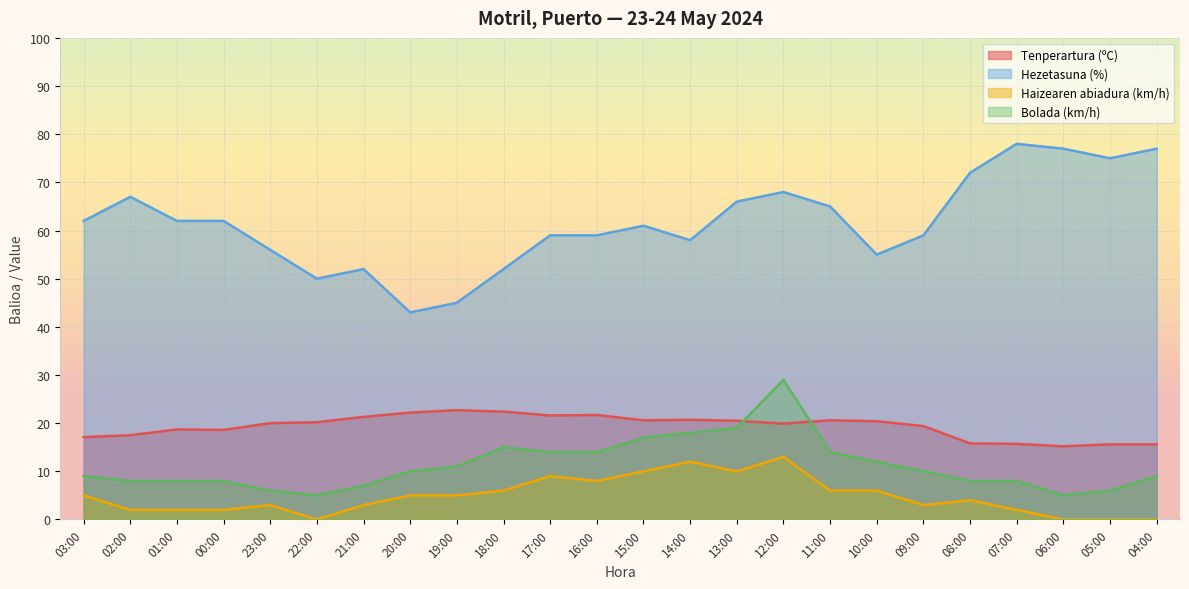

True or false: Tenperartura (ºC) and Hezetasuna (%) cross at least once.

False